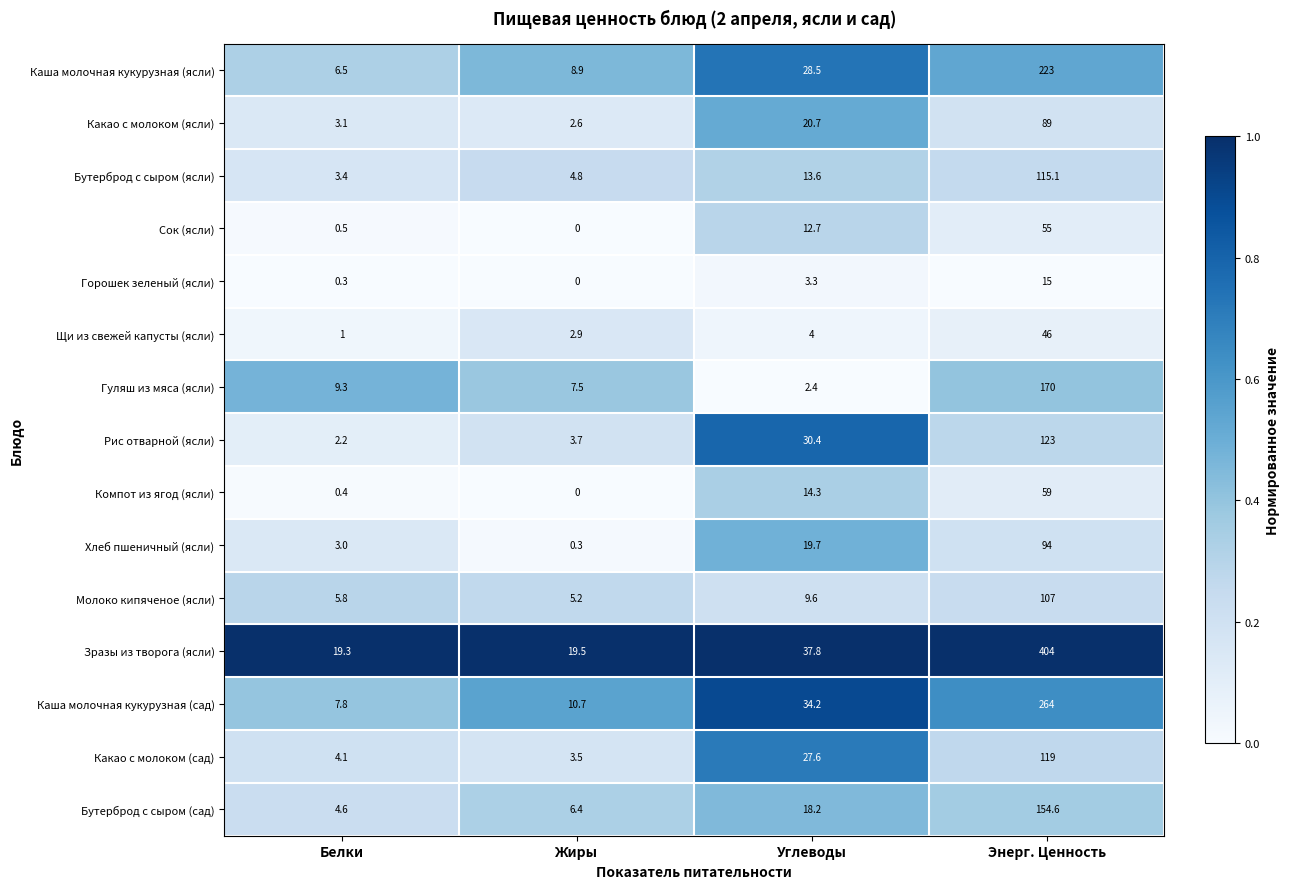

What is the difference between the second highest and second lowest values in the Гуляш из мяса (ясли) series?

1.8